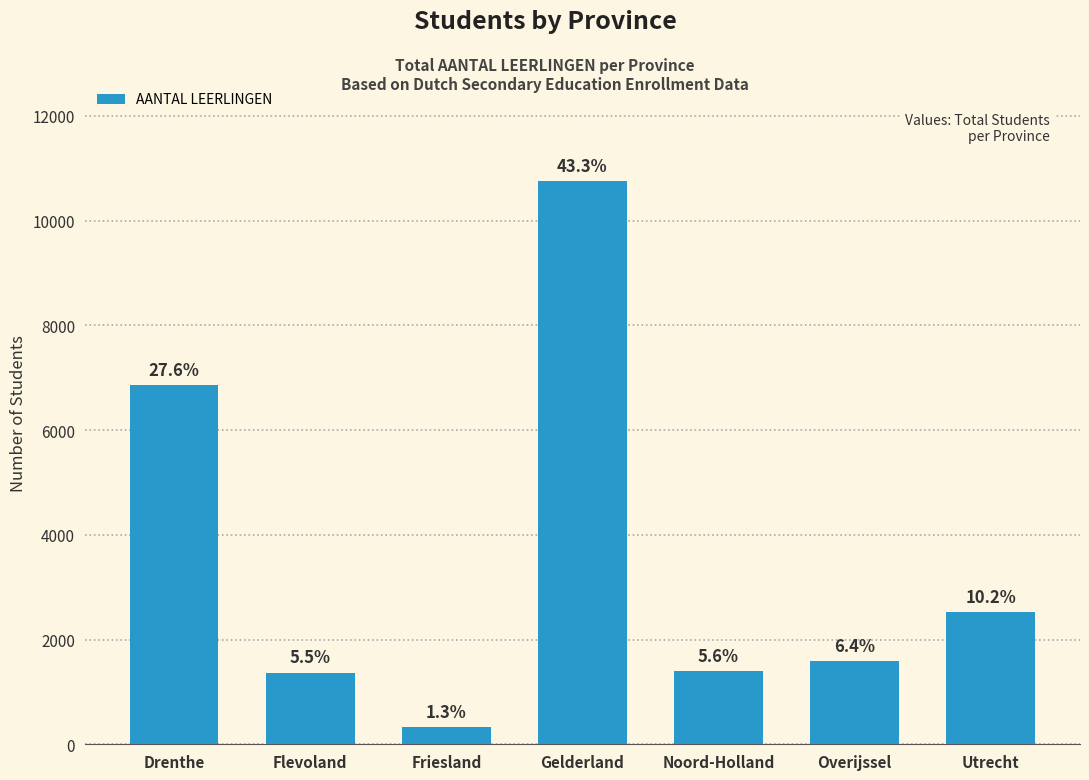

The chart shows a value of 2492 at Gelderland. True or false?

False